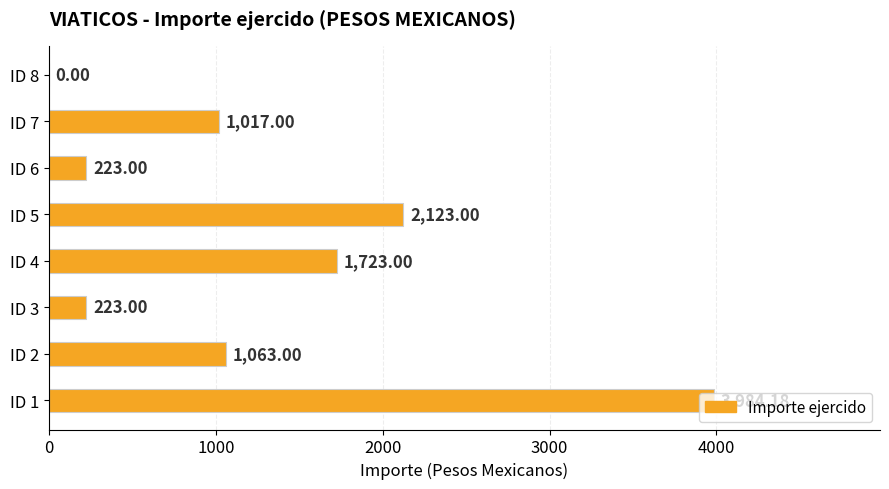

What is the sum of all values?

10356.2